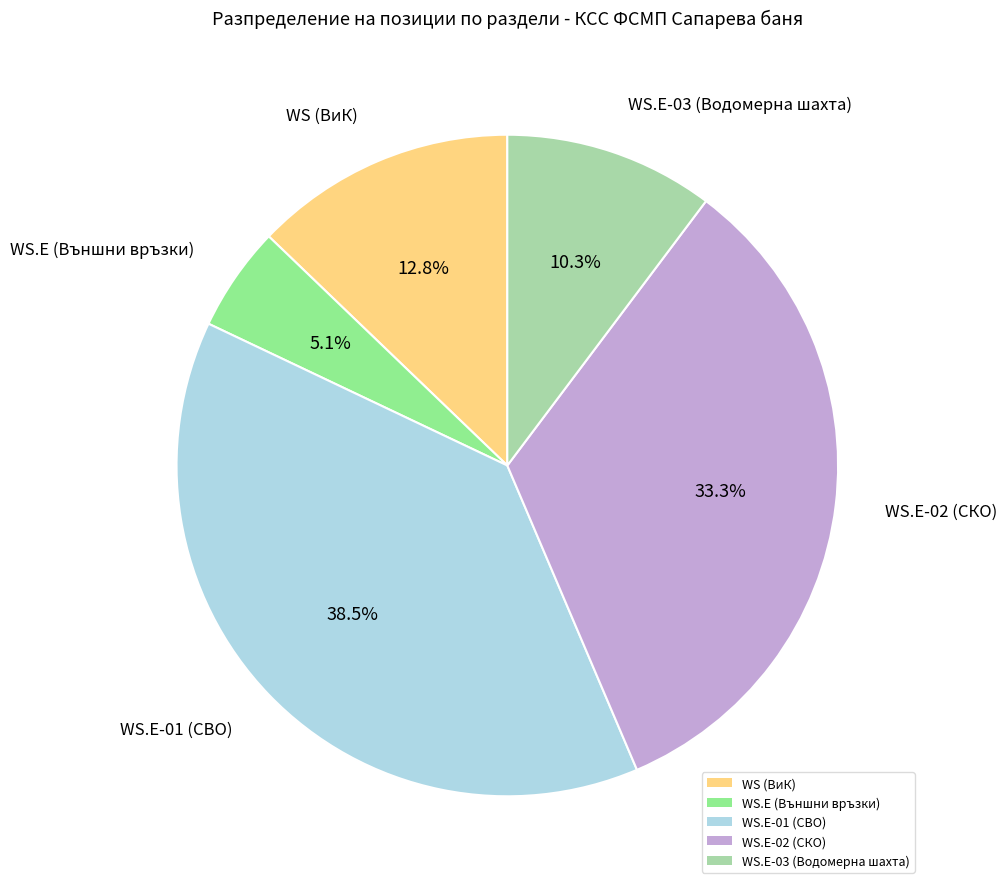

Which category has the smallest portion of the pie?

WS.E (Външни връзки)